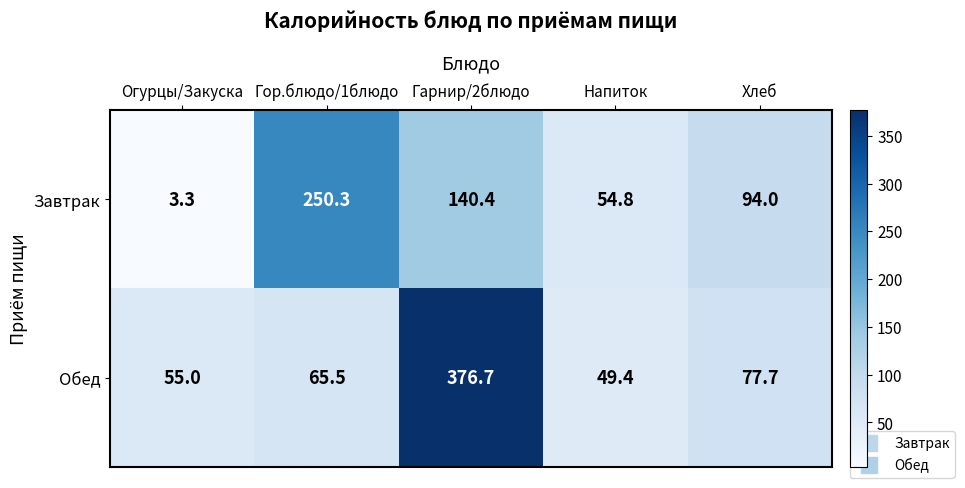

What value does the Завтрак series have at Огурцы/Закуска?

3.3